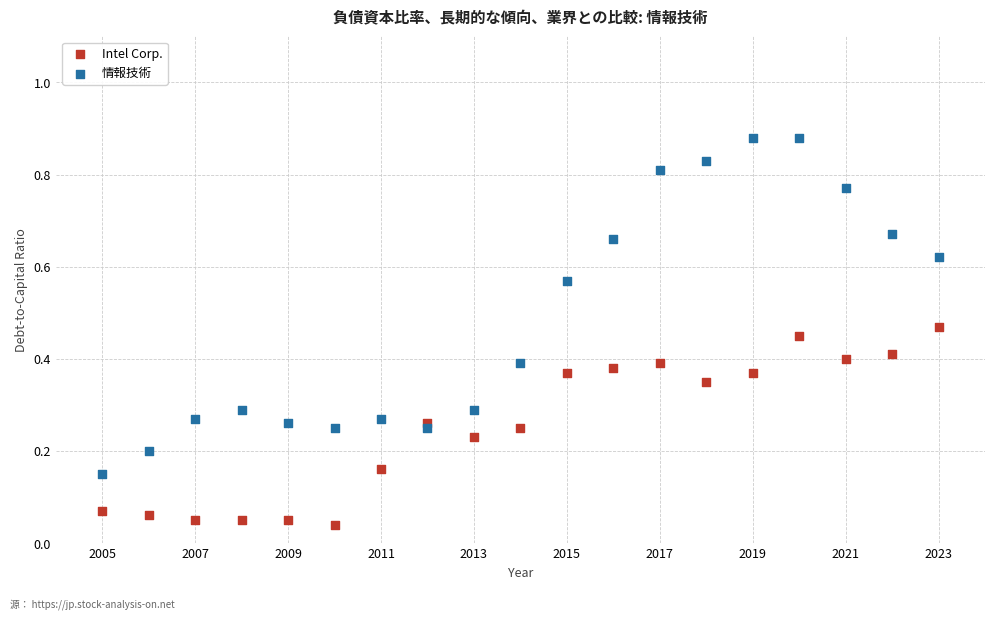

Which series has the largest Y range (max minus min)?

情報技術